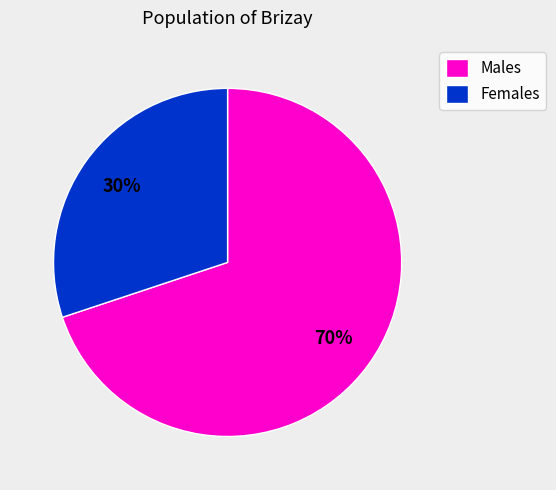

What percentage is the Males slice, to the nearest percent?

70%